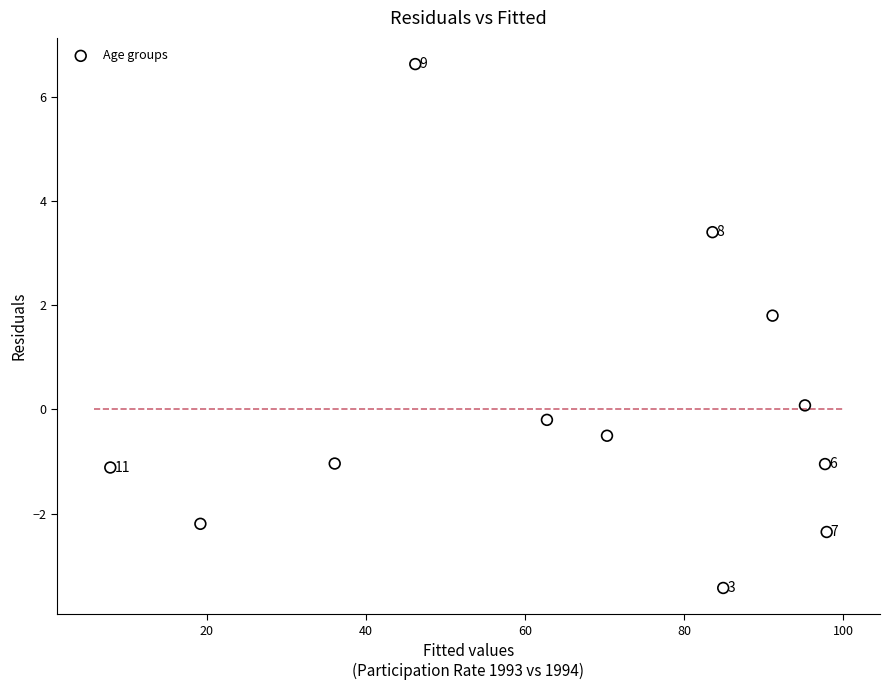

What Y value in the scatter plot is closest to 1?

1.8